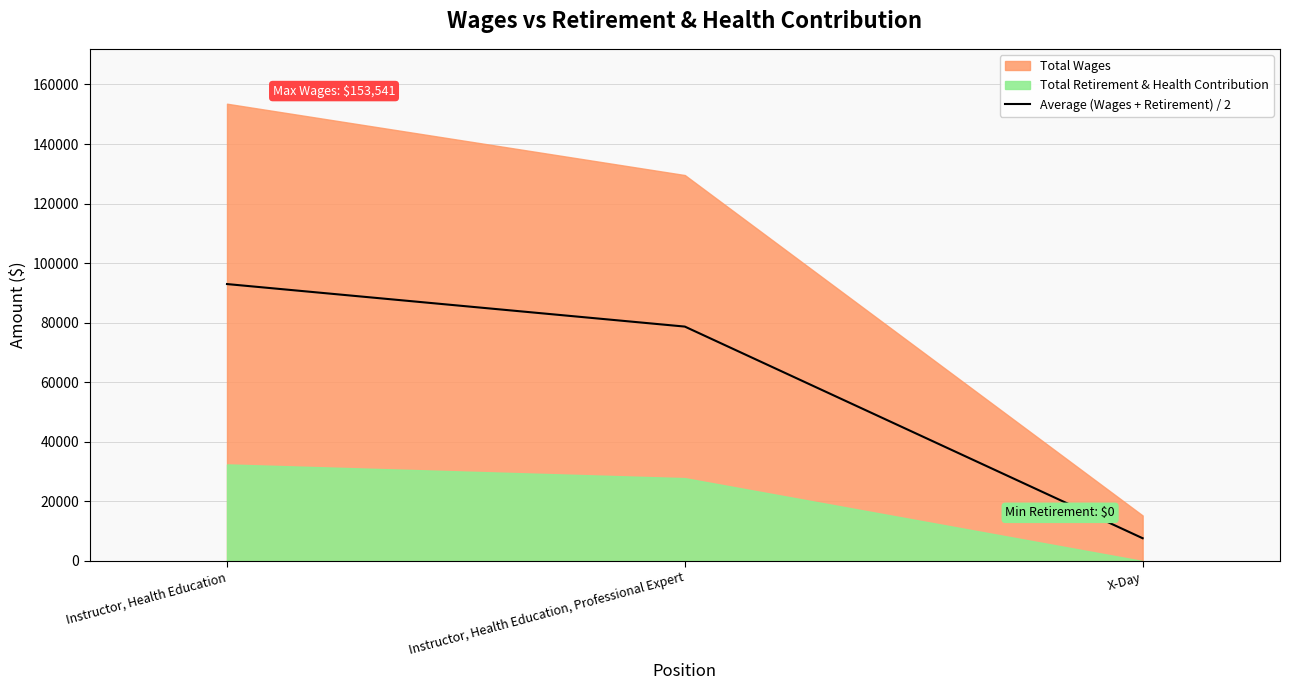

Approximately how many times larger is the value at X-Day compared to Instructor, Health Education?

0.1